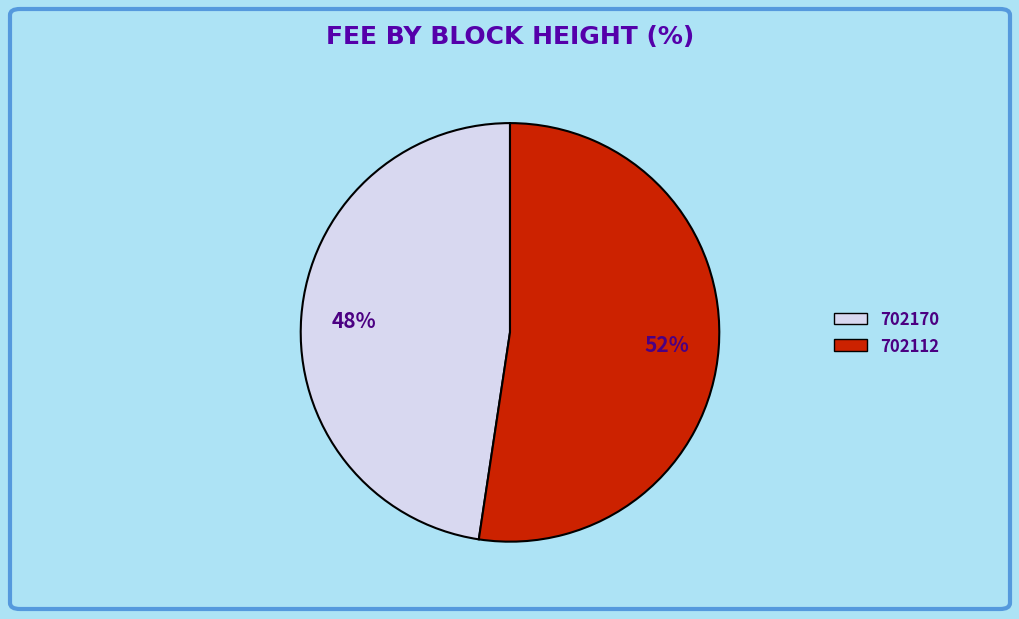

What is the largest slice in the pie chart?

702112